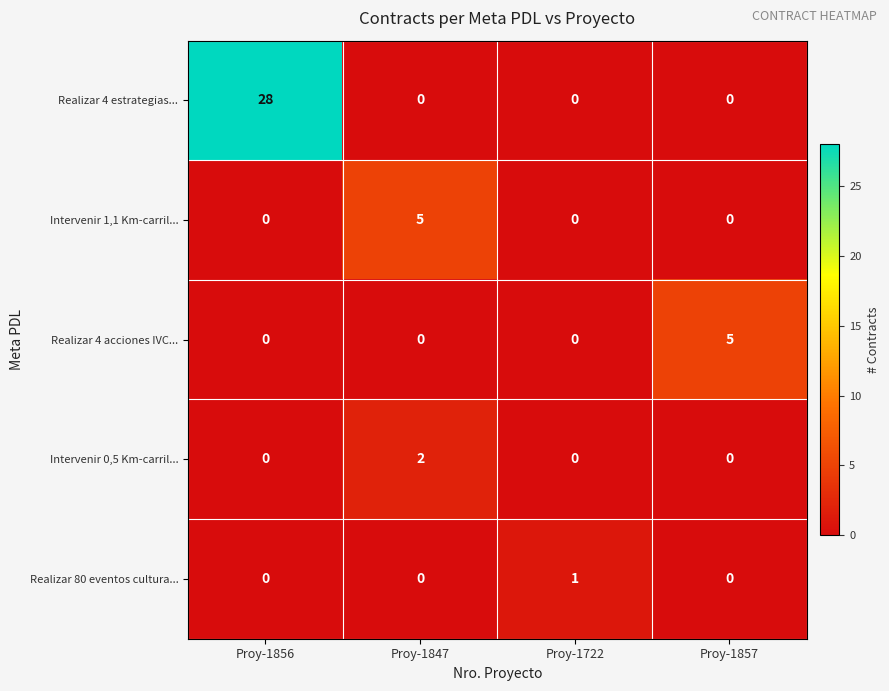

Which label corresponds to the largest value in the chart?

Proy-1856